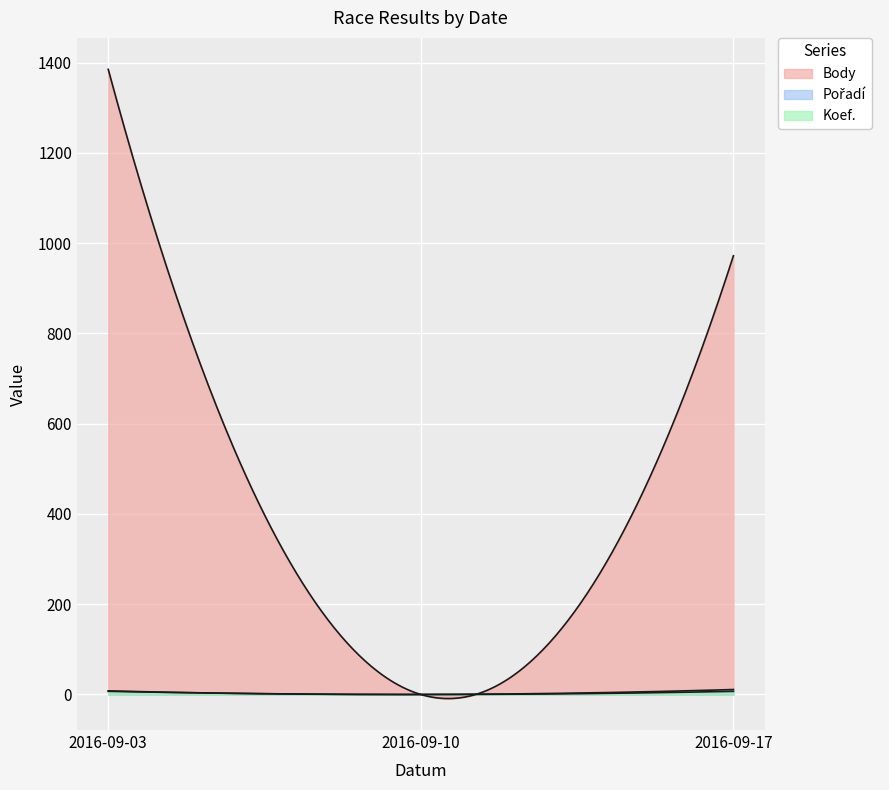

Reading right to left, list all the values displayed in this chart.

Body: 2016-09-17=972	2016-09-10=0	2016-09-03=1385
Pořadí: 2016-09-17=11	2016-09-10=0	2016-09-03=8
Koef.: 2016-09-17=7	2016-09-10=0	2016-09-03=7